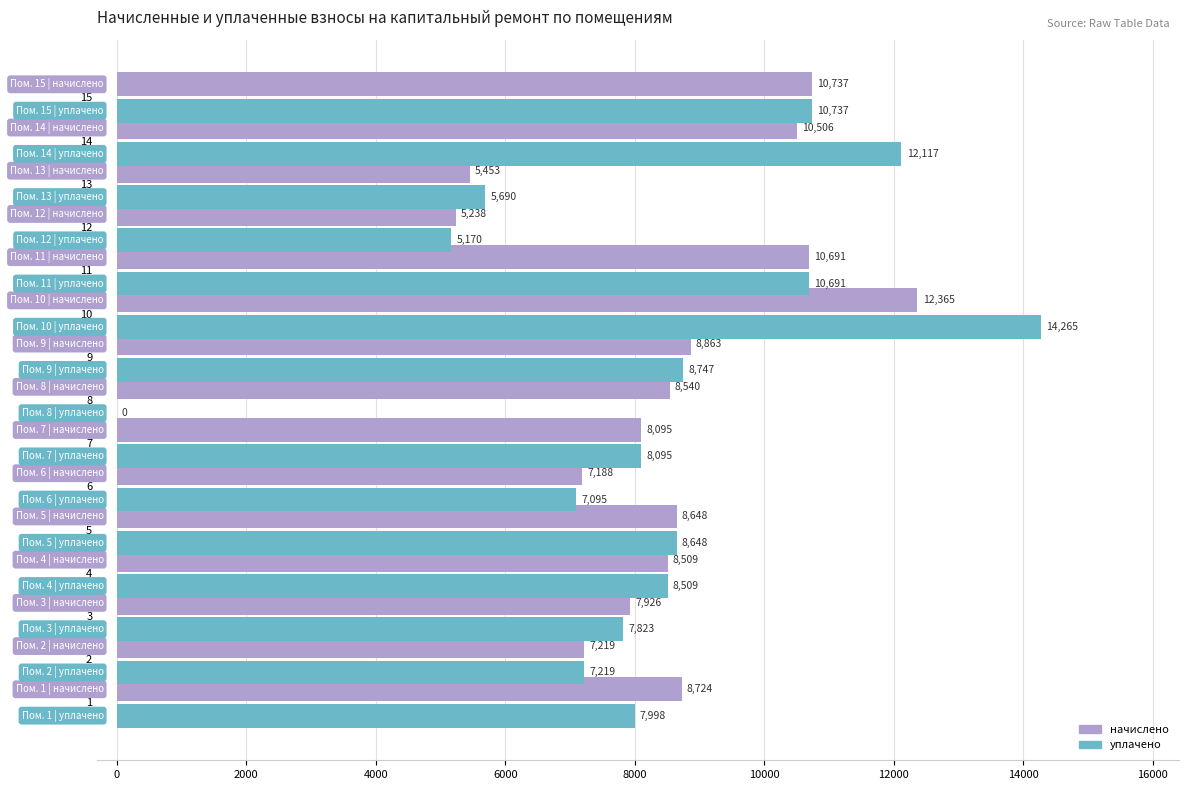

Is the value of уплачено at 2 greater than the value of начислено at 1?

No